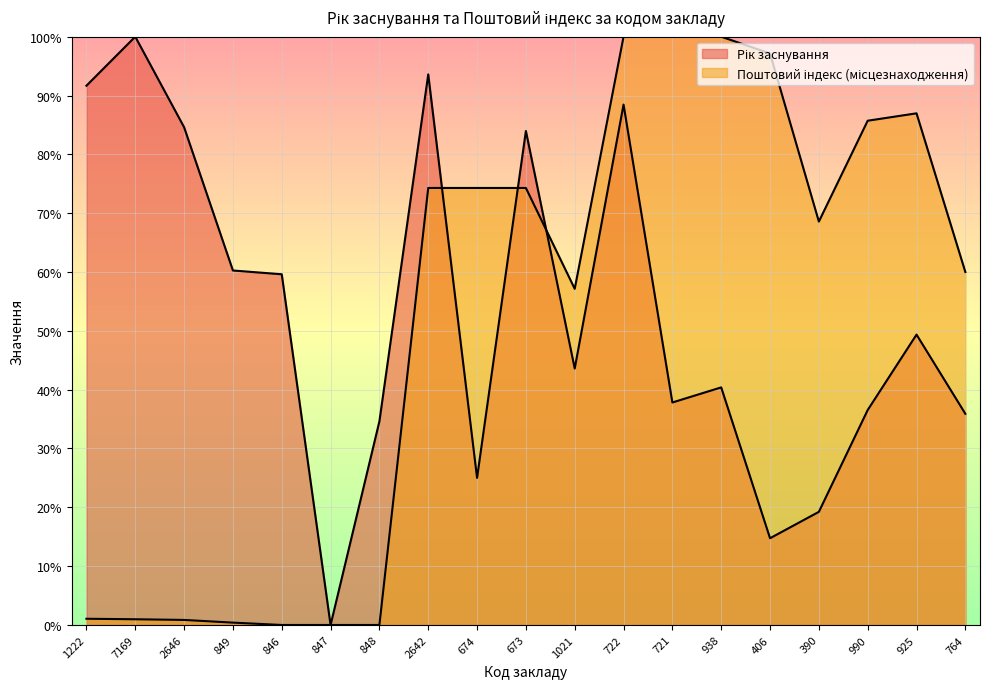

How many values in Рік заснування are above zero?

18